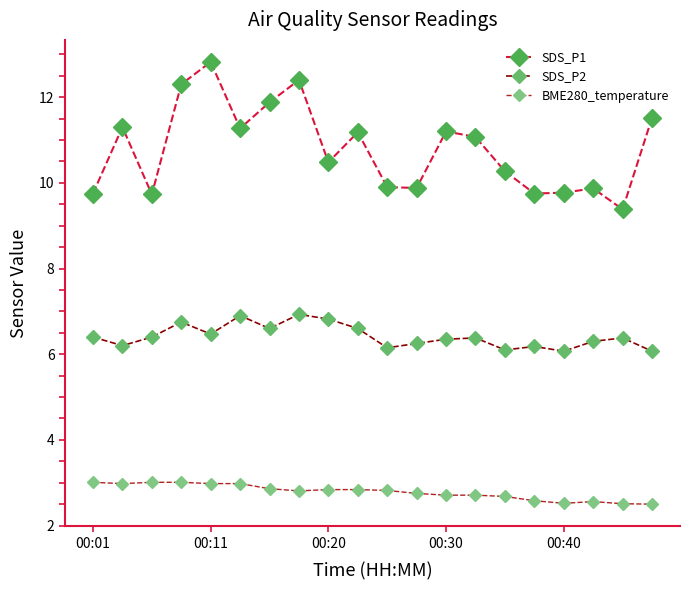

Rank the series by their average value, from lowest to highest.

BME280_temperature, SDS_P2, SDS_P1